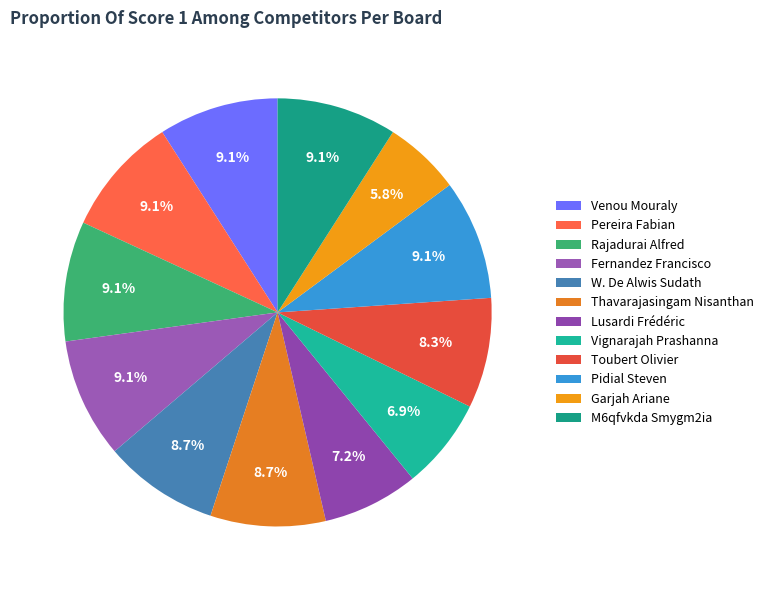

How many segments does this pie chart have?

12